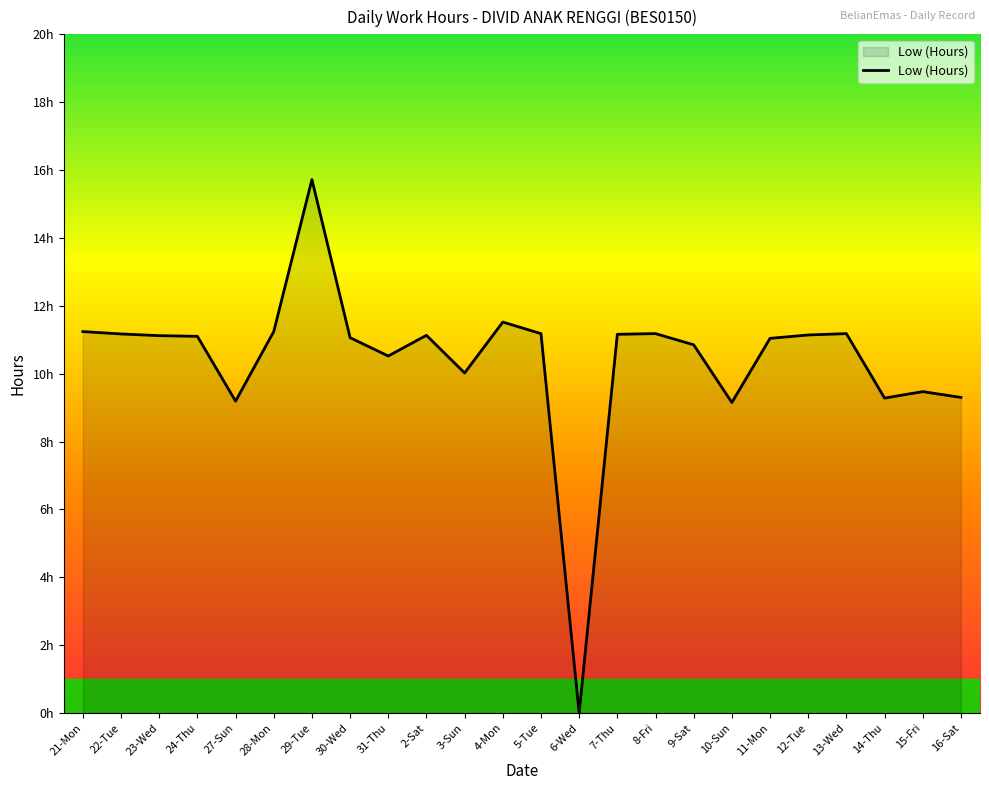

Which label corresponds to the smallest value in the chart?

6-Wed